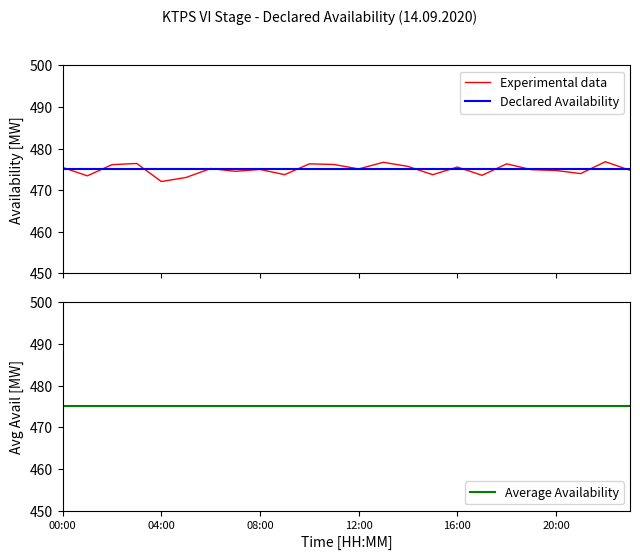

At how many categories does at least one series exceed 475?

12